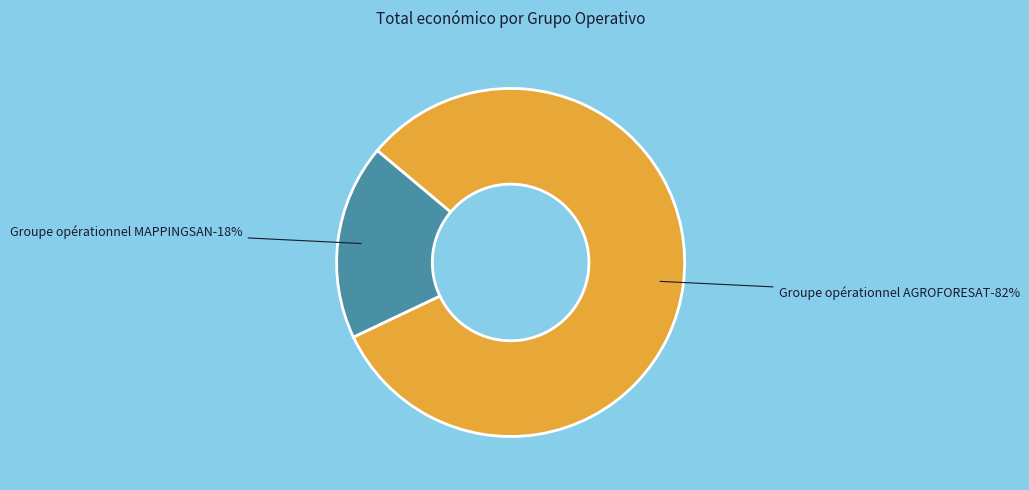

Is it true that Groupe opérationnel MAPPINGSAN is 12% of the pie?

False